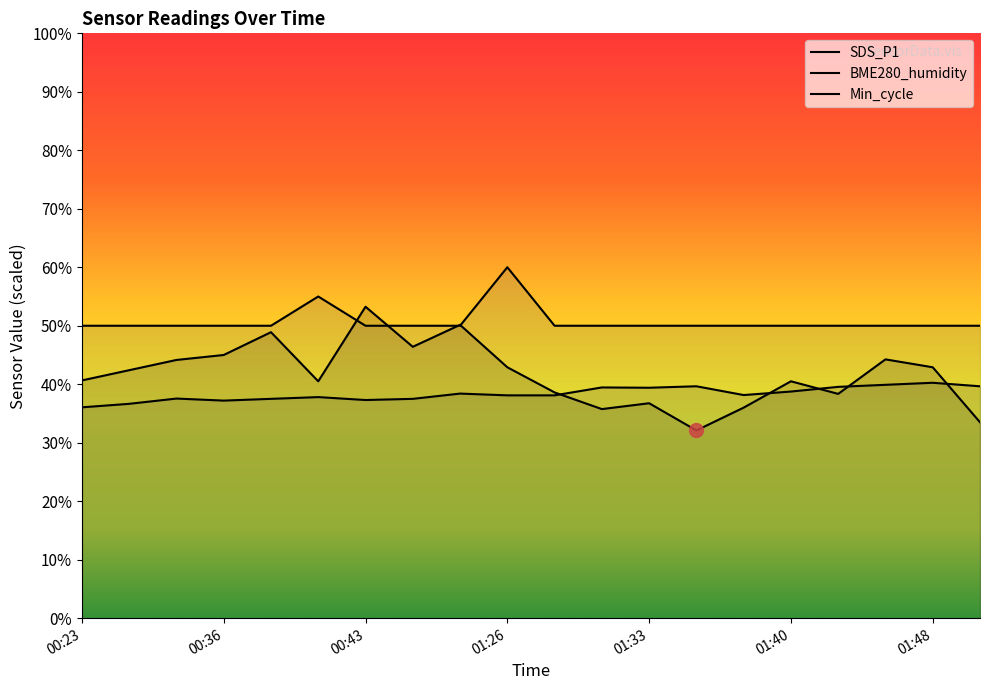

What is the difference between the maximum and minimum values in the Min_cycle series?

10.0